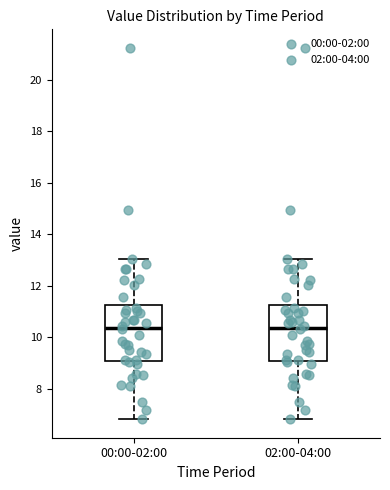

Reading left to right, transcribe this box plot: for each box, give where its median line is, the range the box spans, and where its two whiskers end, as read against the y-axis. The values are not printed on the chart, so give them approximately, as read against the axis.

00:00-02:00: median 10.4, box 9.0 to 11.2, whiskers 6.8 to 13.0
02:00-04:00: median 10.4, box 9.0 to 11.2, whiskers 6.8 to 13.0